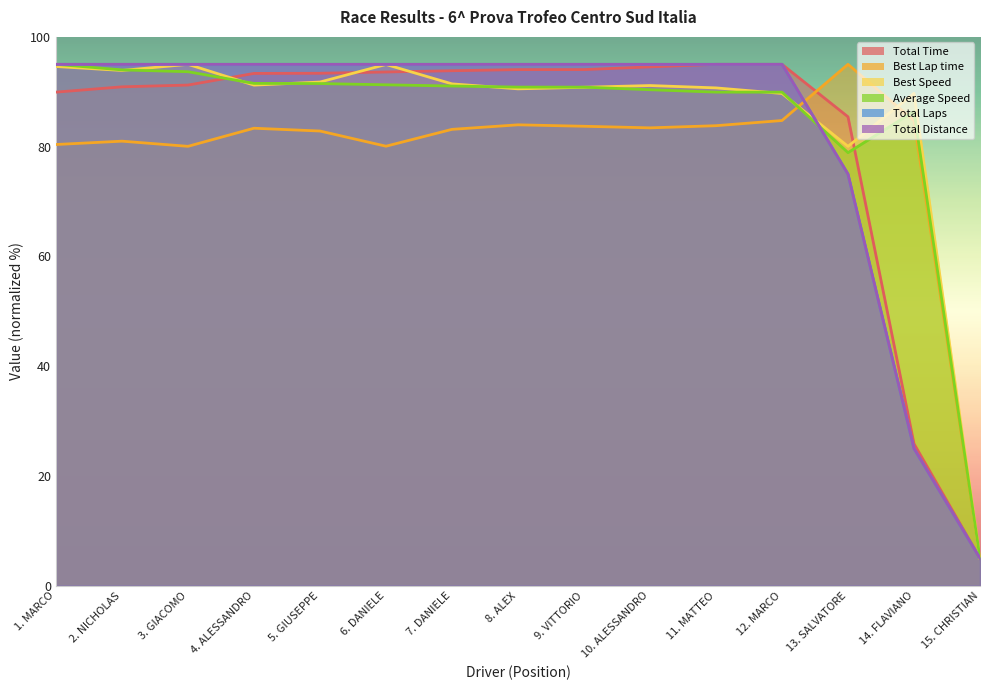

The value of Total Time at 5. GIUSEPPE is 165.0. True or false?

False